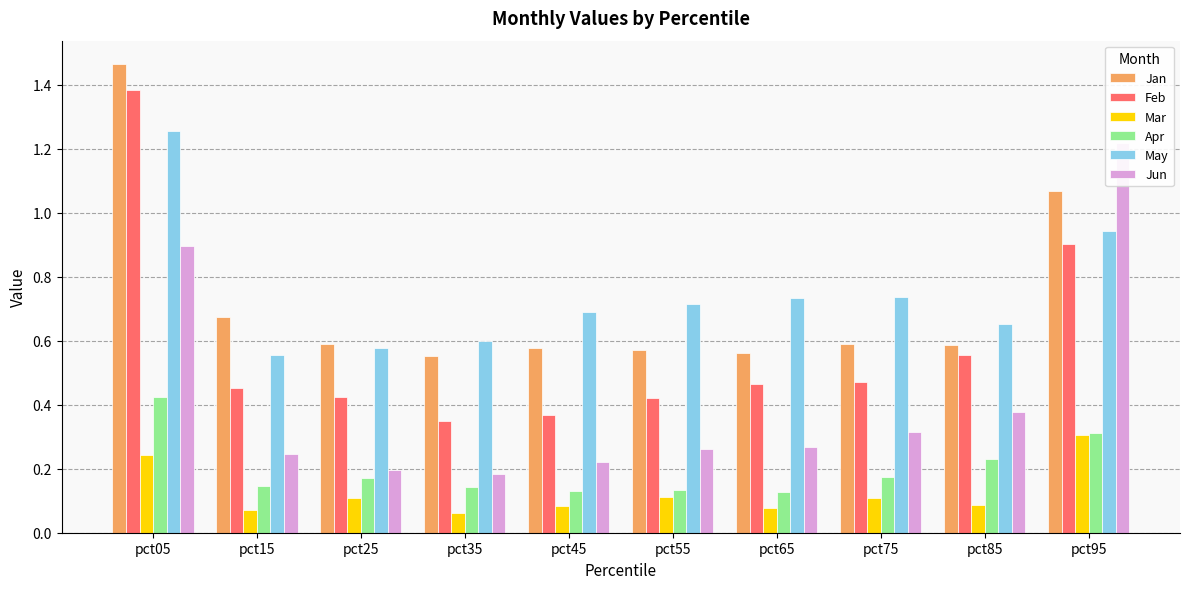

What is the value of the Mar bar at the 4th from the left?

0.1